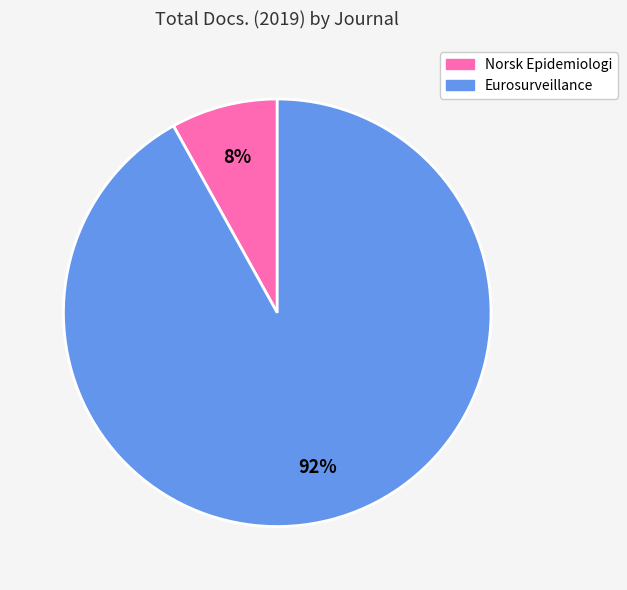

How many slices are in this pie chart?

2